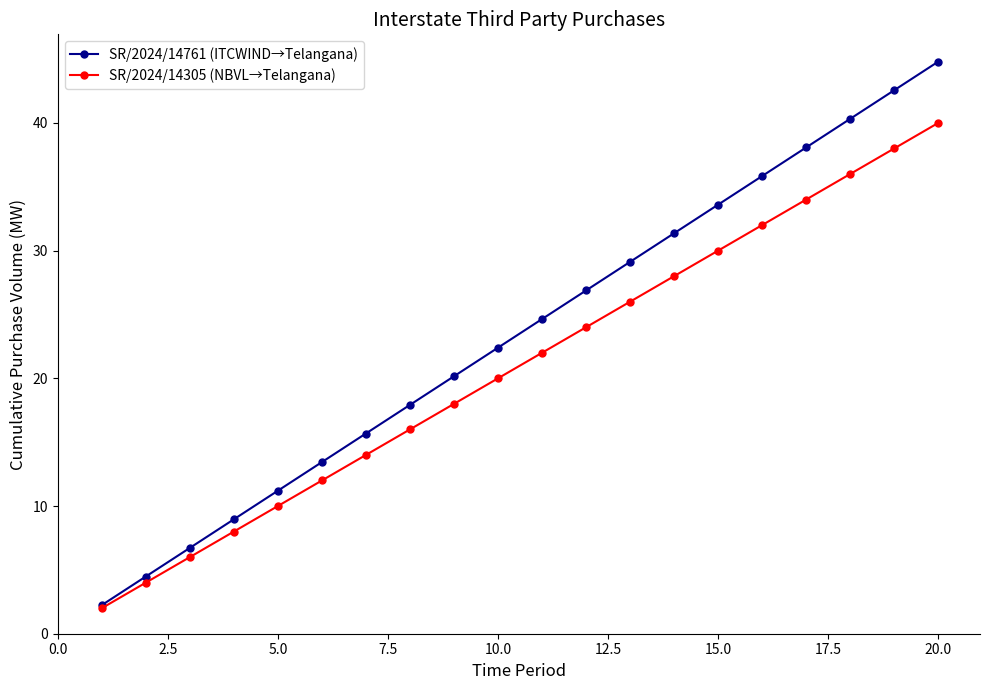

What is the minimum value shown in the chart?

2.0